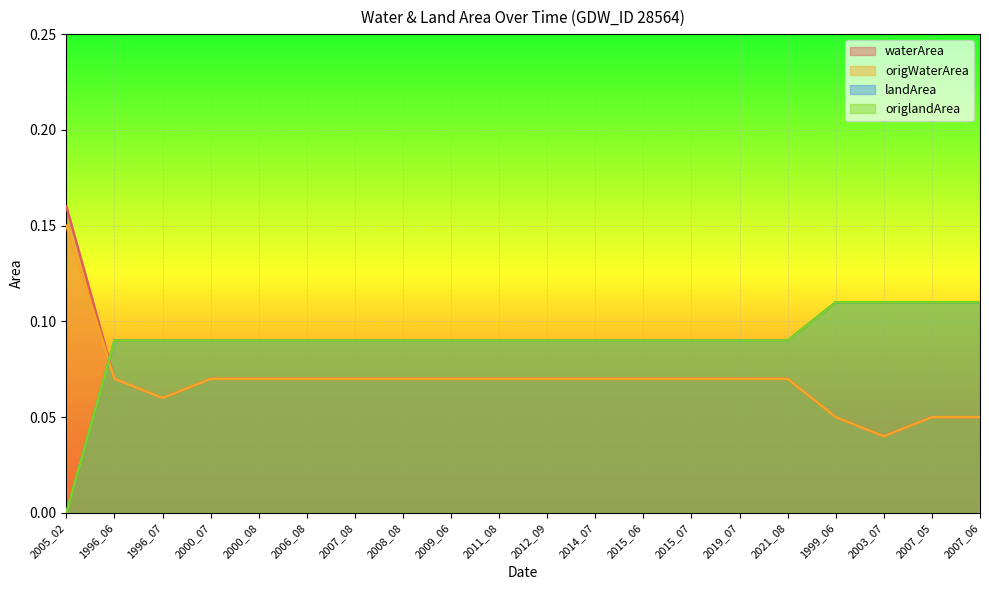

At which category is the sum across all series the highest?

1996_06